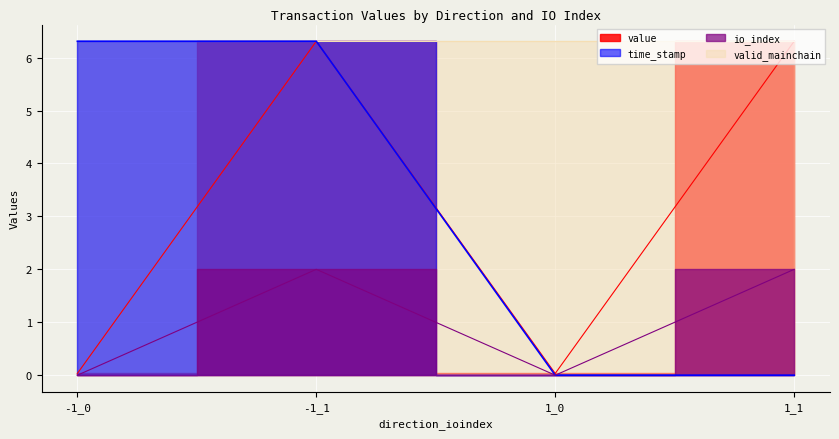

Between -1_0 and 1_0, which series saw the biggest shift?

time_stamp